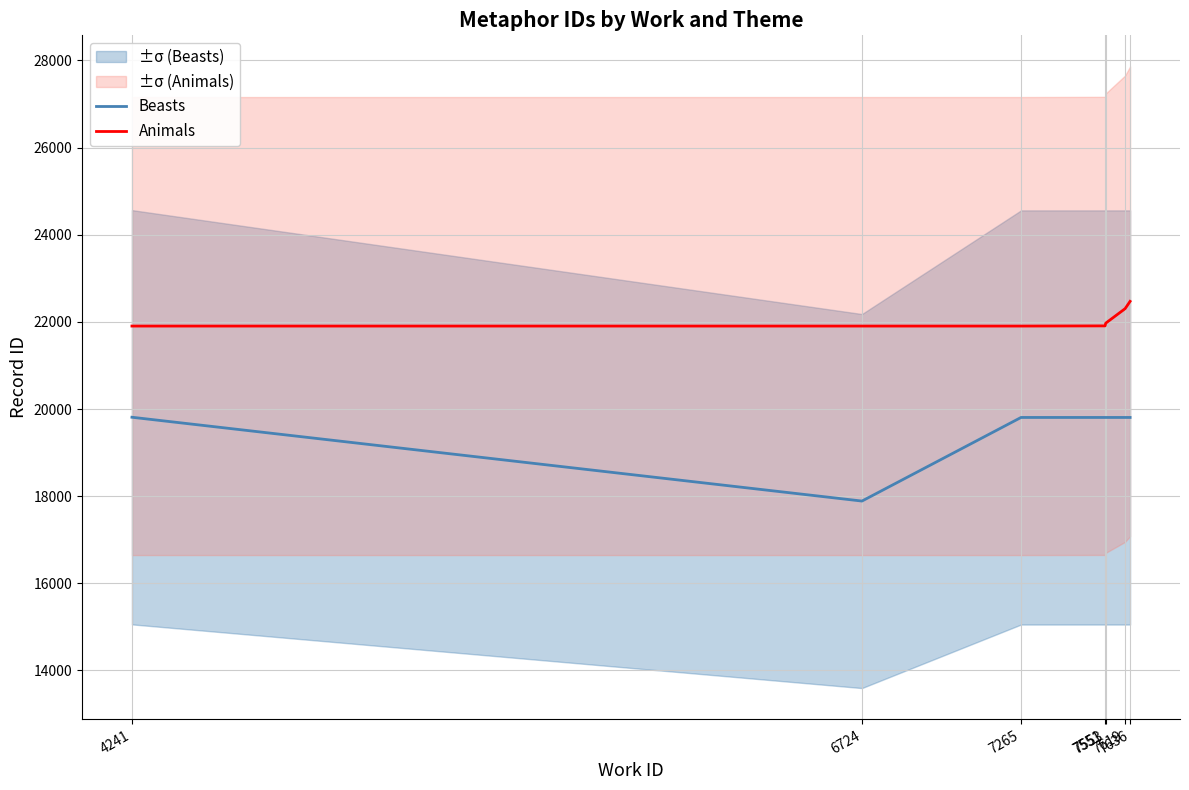

Which category has the lowest value in the Animals series?

4241